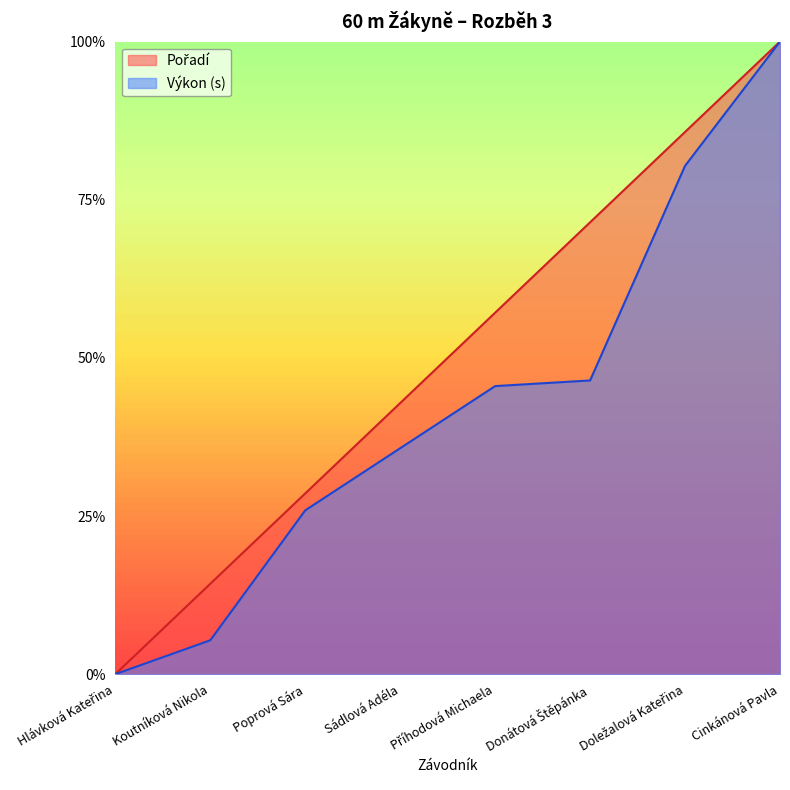

Reading right to left, list all the values displayed in this chart.

Pořadí: Cinkánová Pavla=1.0	Doležalová Kateřina=0.9	Donátová Štěpánka=0.7	Příhodová Michaela=0.6	Sádlová Adéla=0.4	Poprová Sára=0.3	Koutníková Nikola=0.1	Hlávková Kateřina=0.0
Výkon: Cinkánová Pavla=1.0	Doležalová Kateřina=0.8	Donátová Štěpánka=0.5	Příhodová Michaela=0.5	Sádlová Adéla=0.4	Poprová Sára=0.3	Koutníková Nikola=0.1	Hlávková Kateřina=0.0